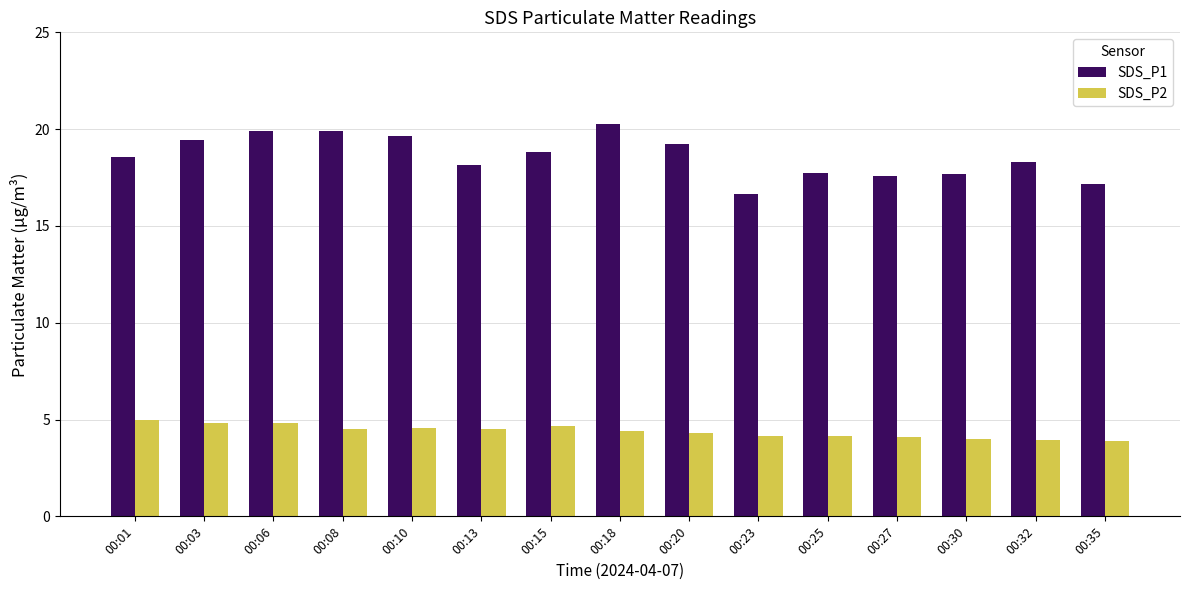

Rank the series by their average value, from lowest to highest.

SDS_P2, SDS_P1